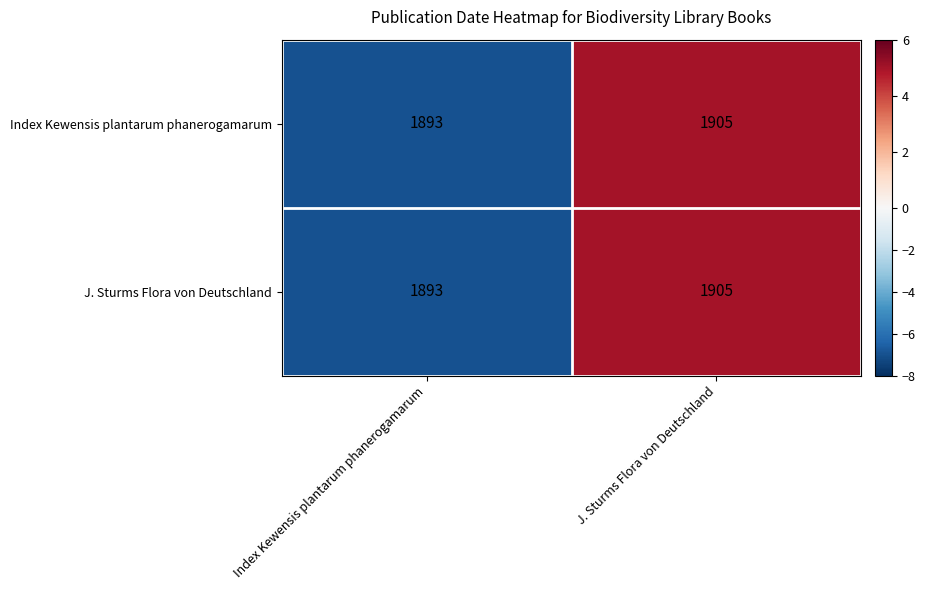

What is the difference between the J. Sturms Flora von Deutschland values at Index Kewensis plantarum phanerogamarum and J. Sturms Flora von Deutschland?

12